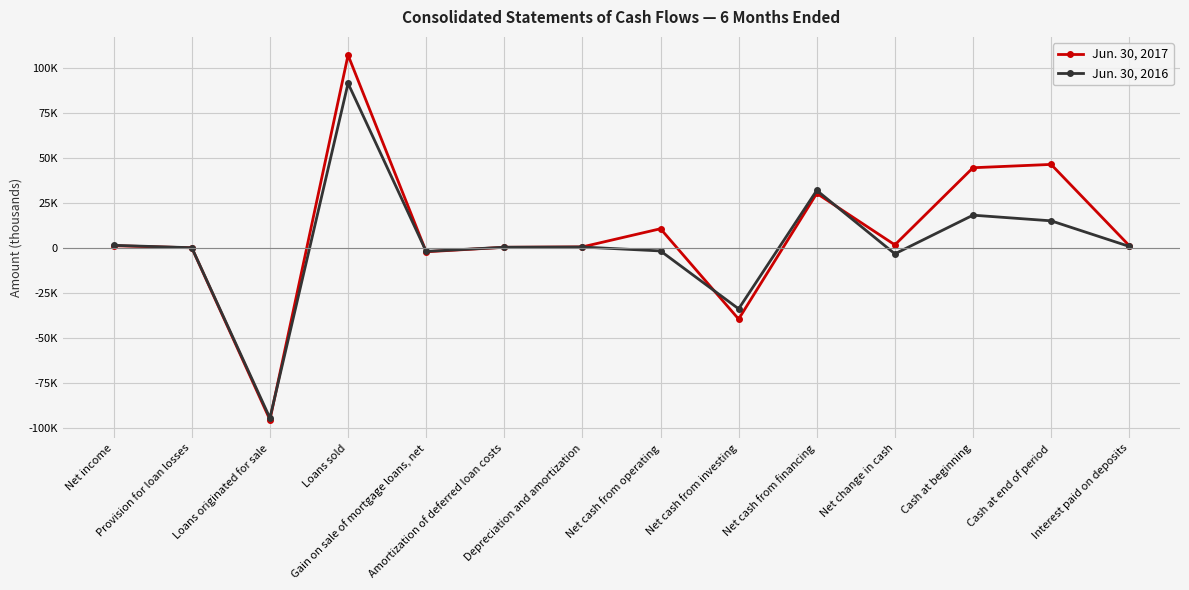

Rank the series by their average value, from highest to lowest.

Jun. 30, 2017, Jun. 30, 2016